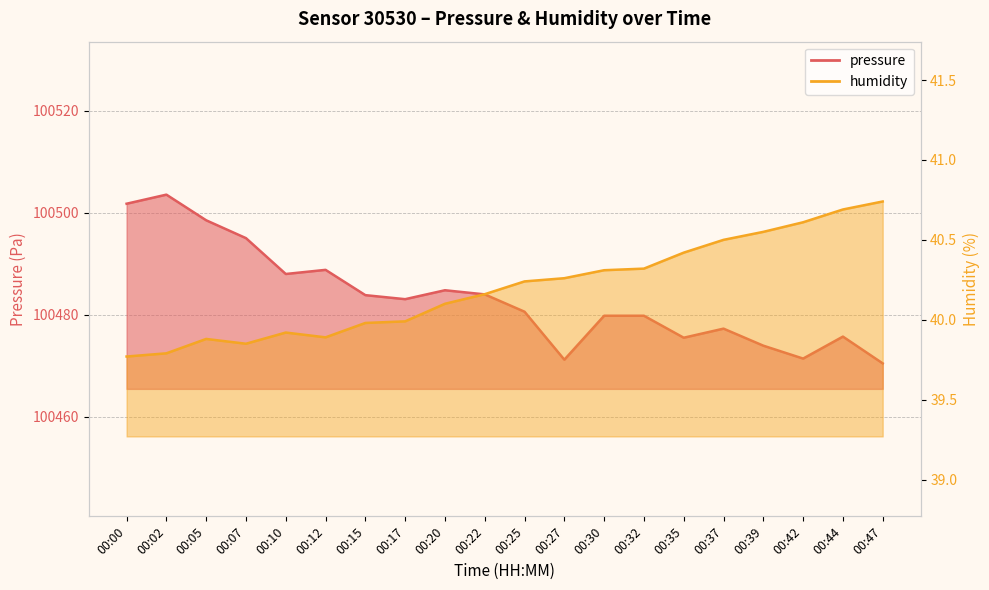

What is the difference between the maximum and second lowest values in the humidity series?

1.0